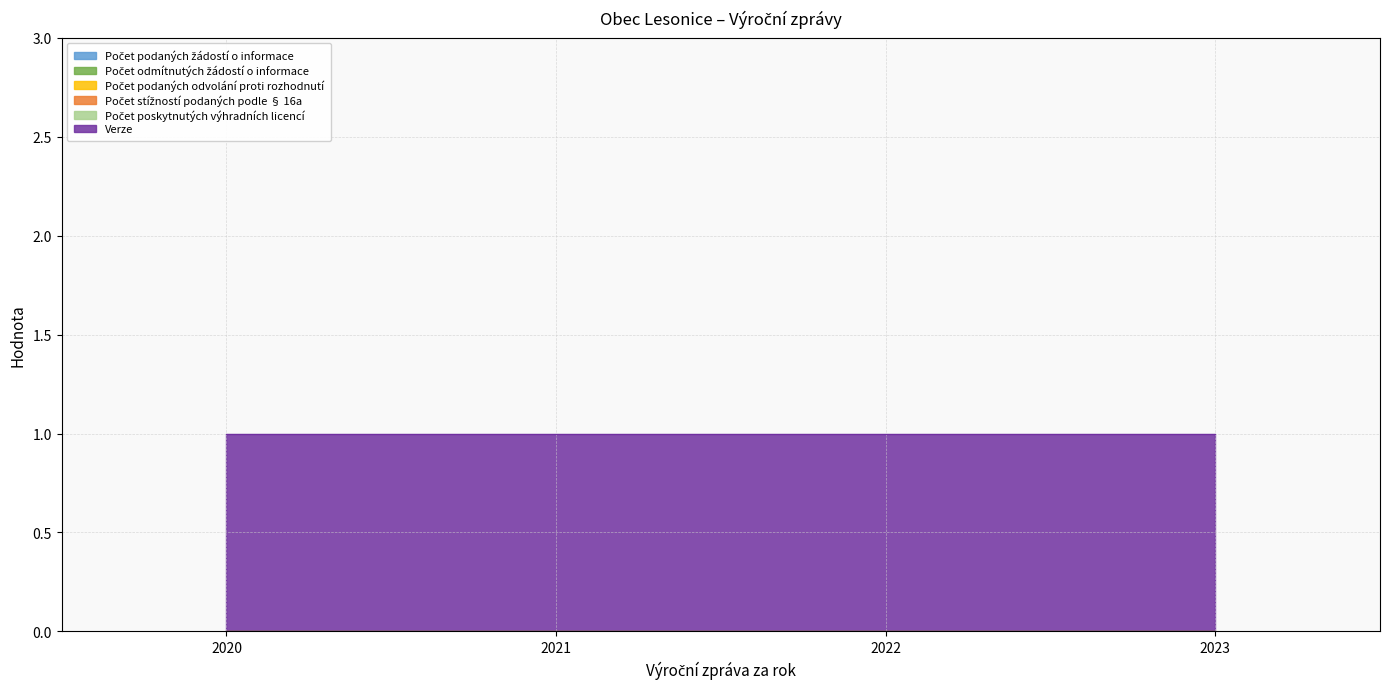

Is it true that Verze equals 2 at 2022?

False